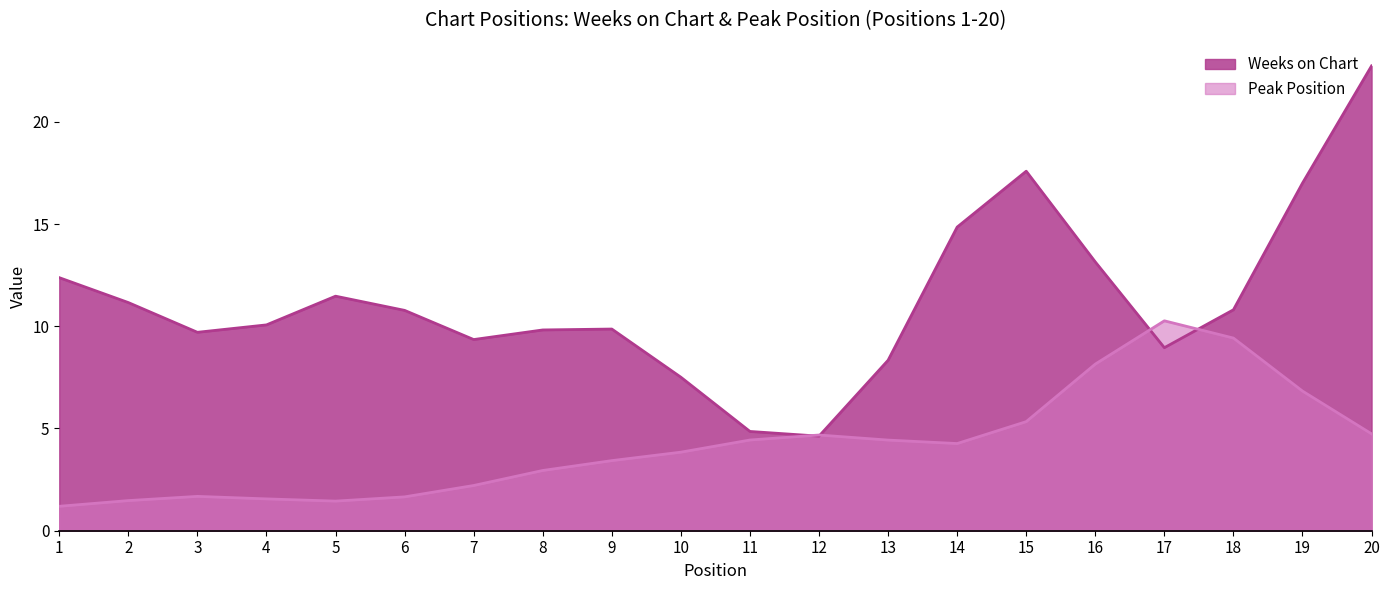

List the series in order of their peak value, highest first.

Weeks on Chart, Peak Position